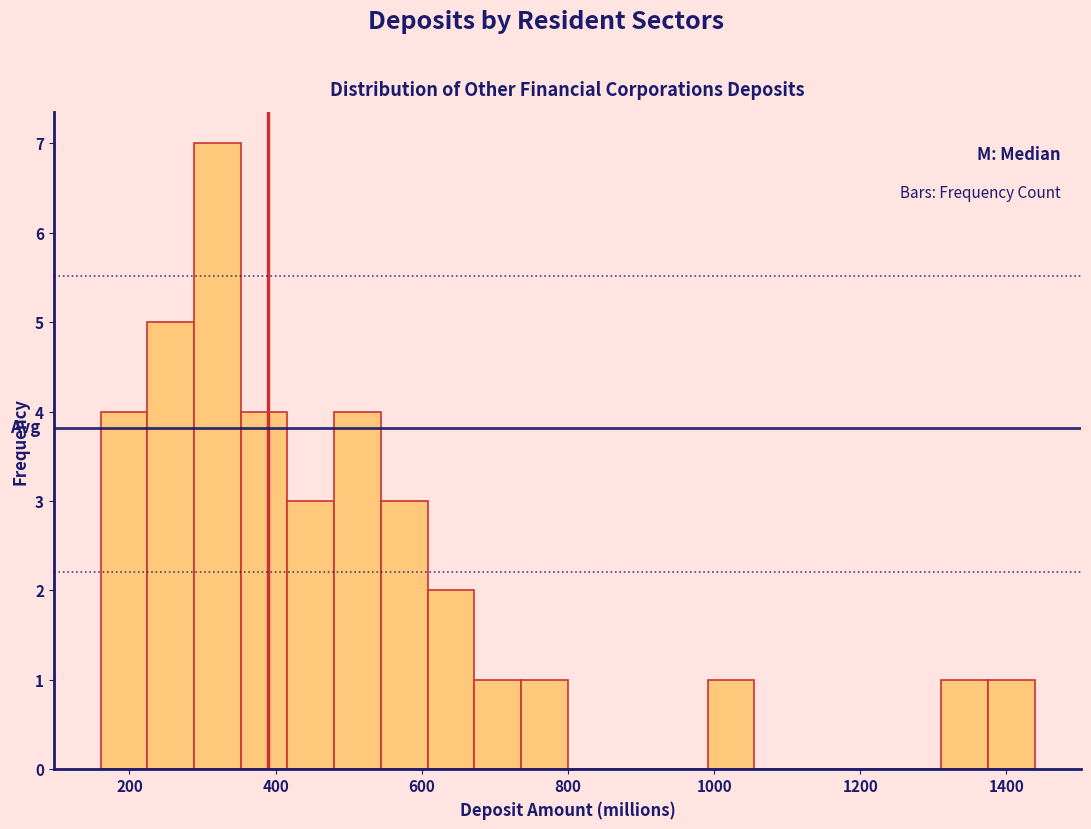

Around what value on the x-axis is the tallest bar? Give the approximate position of its centre, as read against the axis.

320